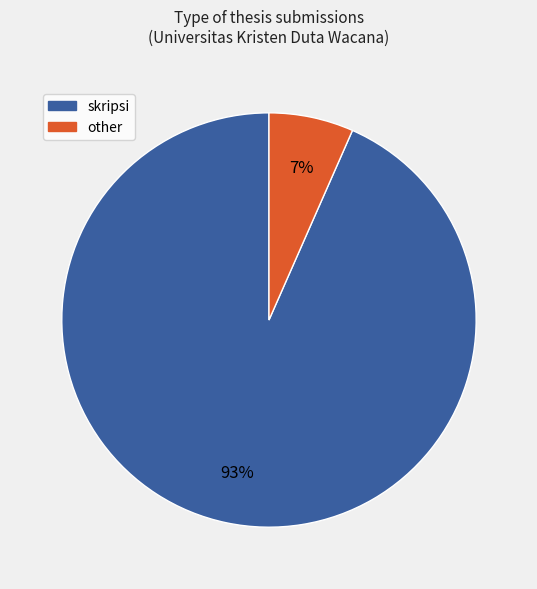

Is the sum of skripsi and other greater than half?

Yes